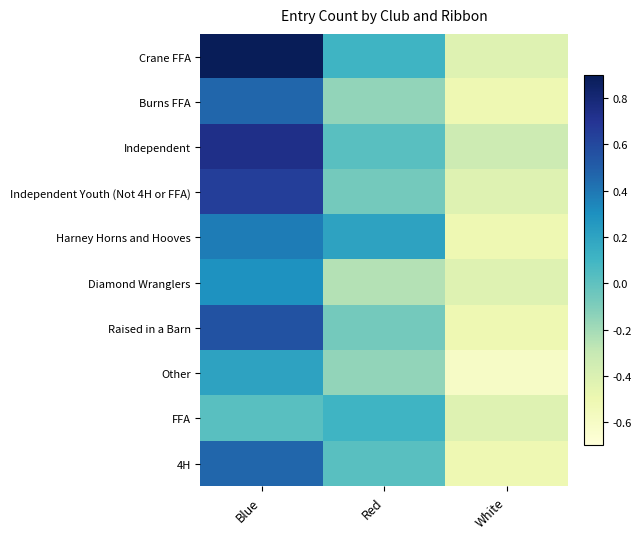

Which series has the largest total across all categories?

Crane FFA